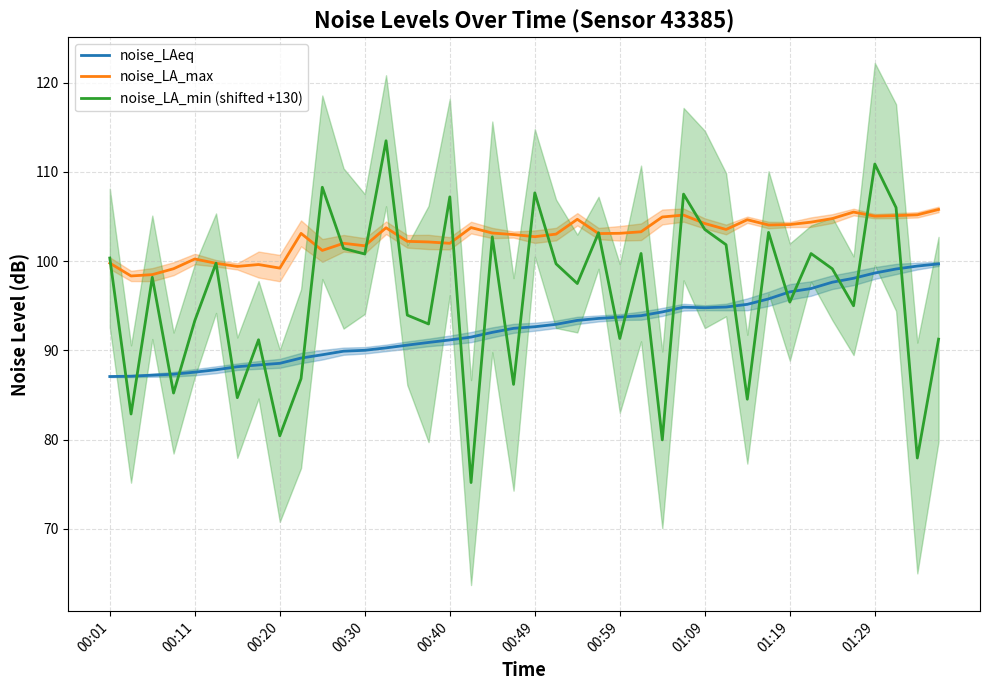

What are all the series names shown in the legend?

noise_LAeq, noise_LA_max, noise_LA_min (shifted +130)